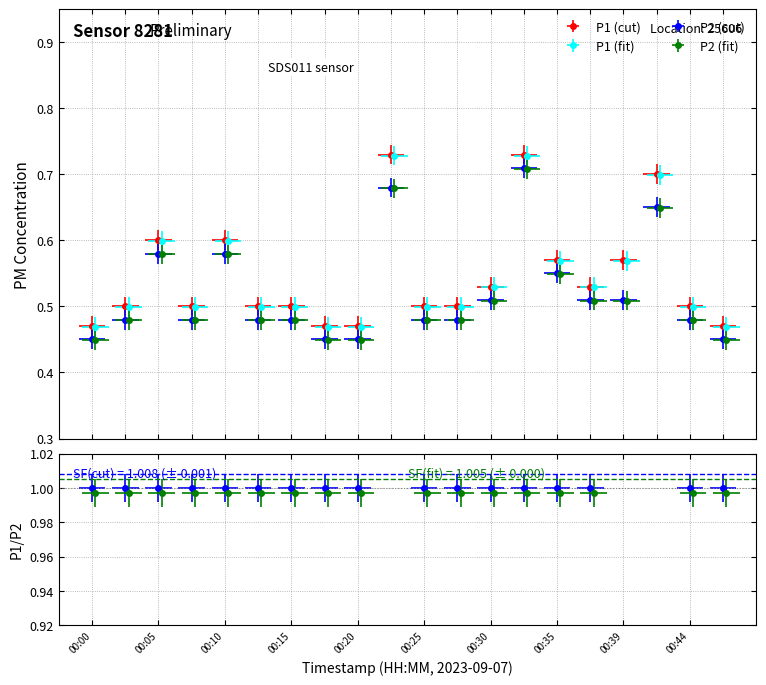

How many categories are shown in the chart?

20